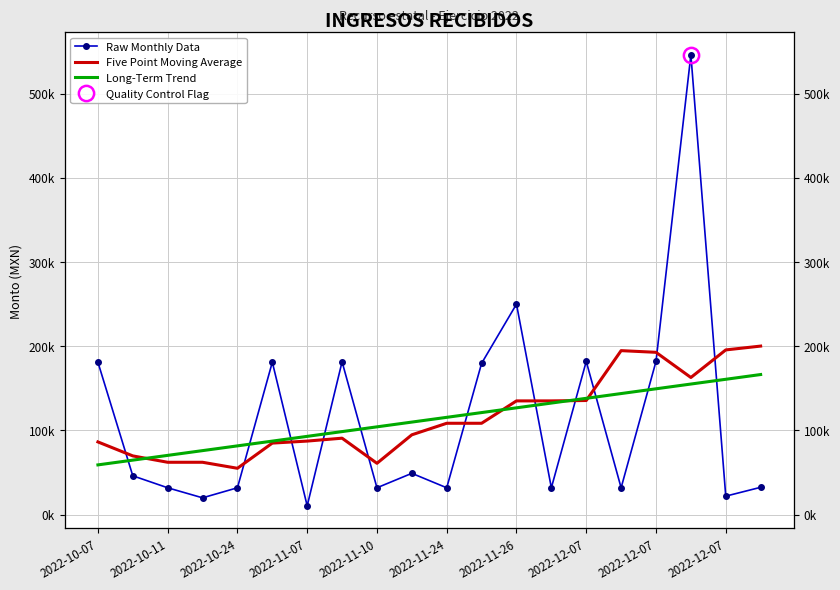

How many data points does each series have?

20